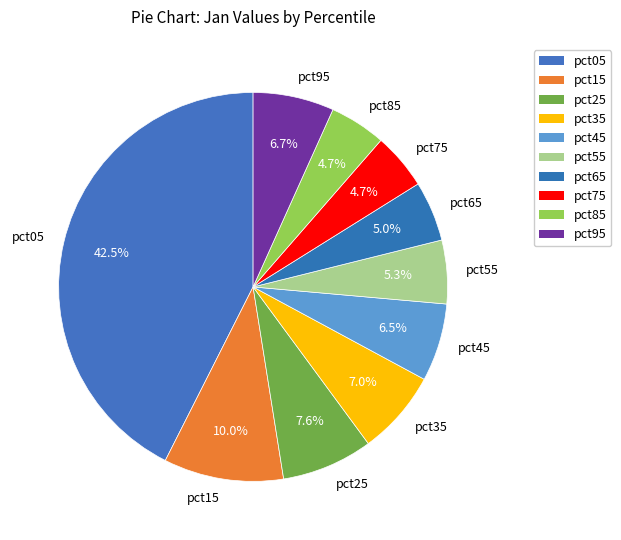

How many slices are in this pie chart?

10